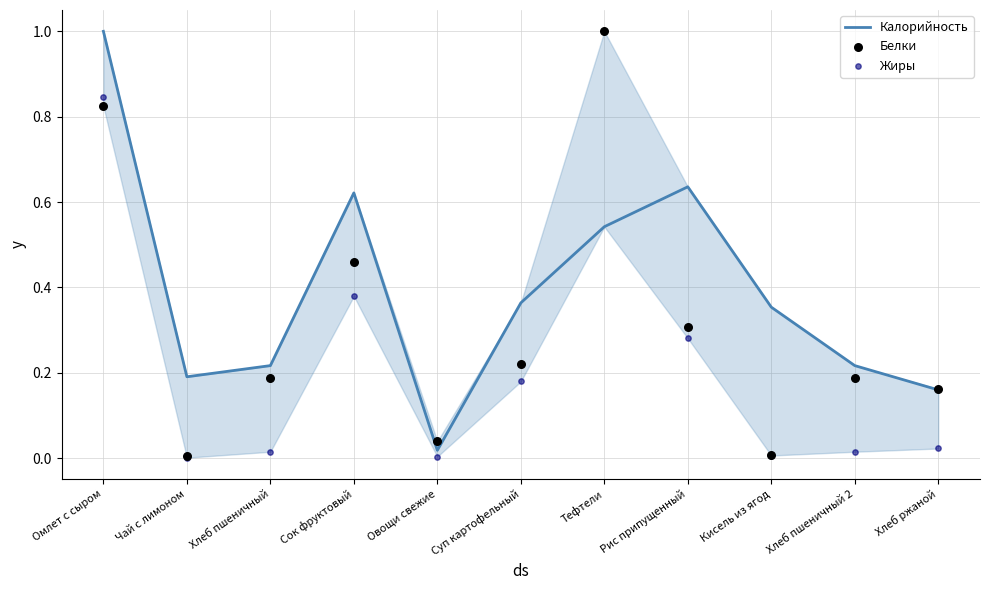

At which category is the sum across all series the highest?

Омлет с сыром